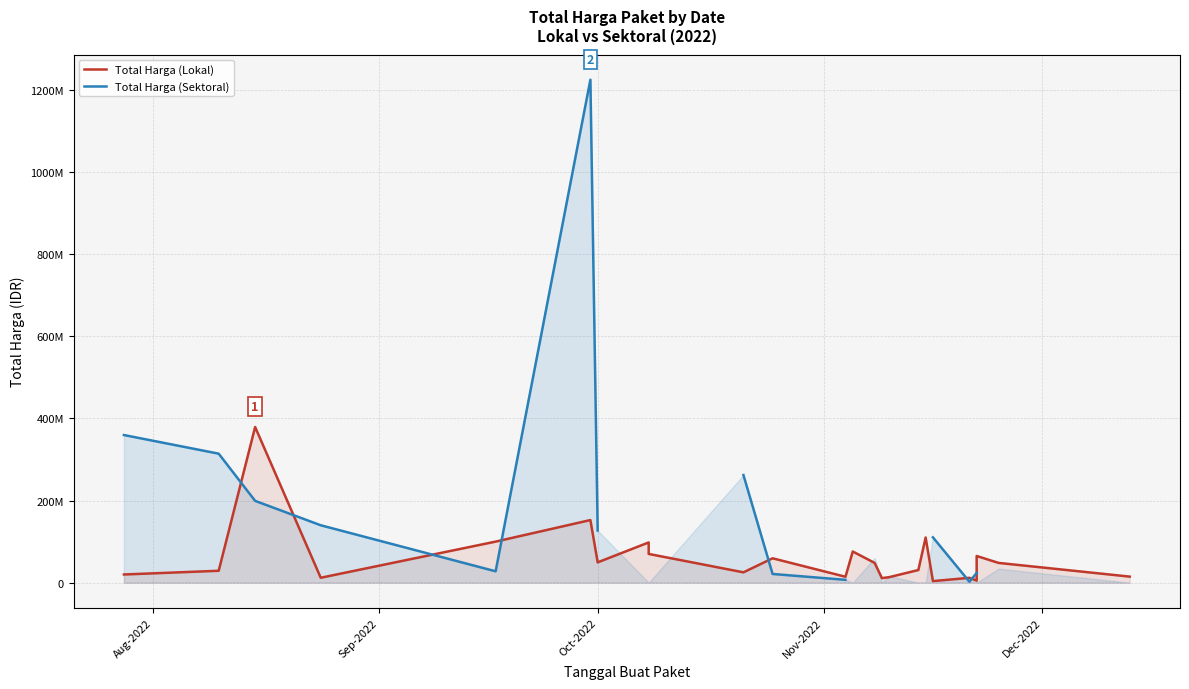

How many data points in Total Harga (Lokal) are less than 48140000?

12